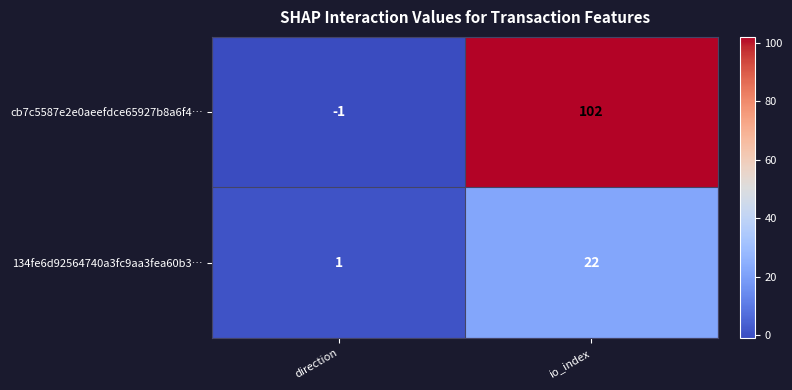

What is the spread (max minus min) of values at io_index?

80